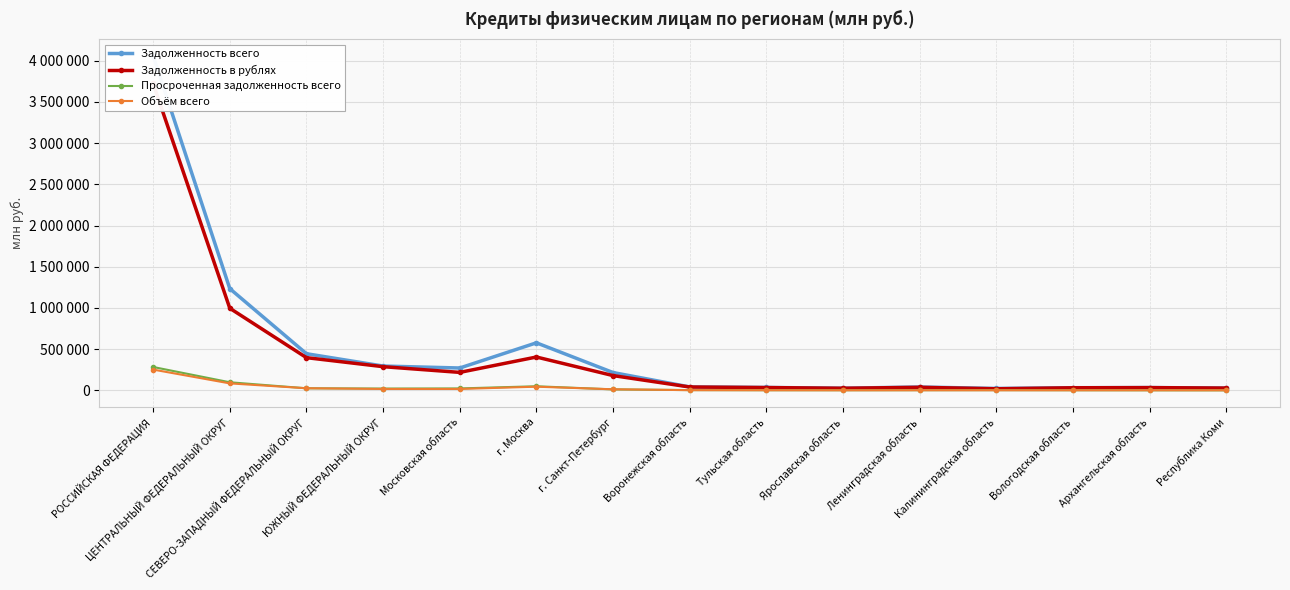

Is this an area chart (filled region under the line)?

No